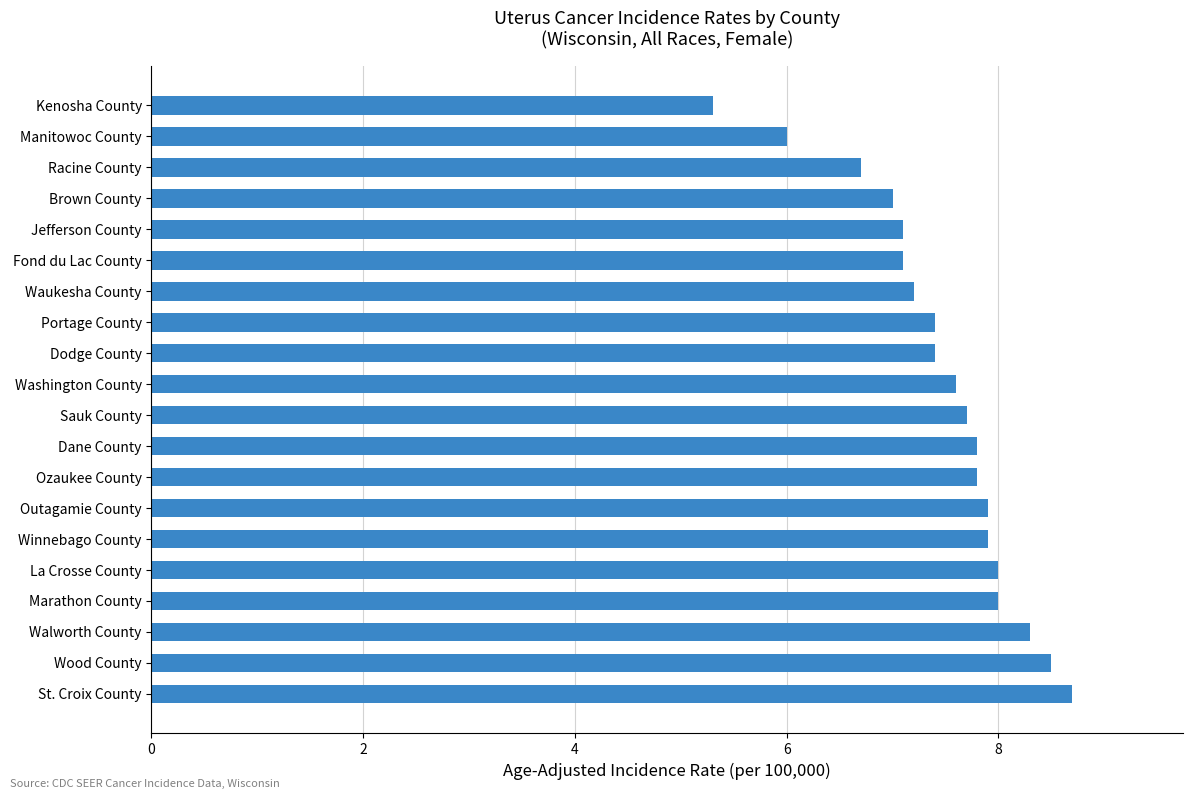

Count the number of categories in the chart.

20